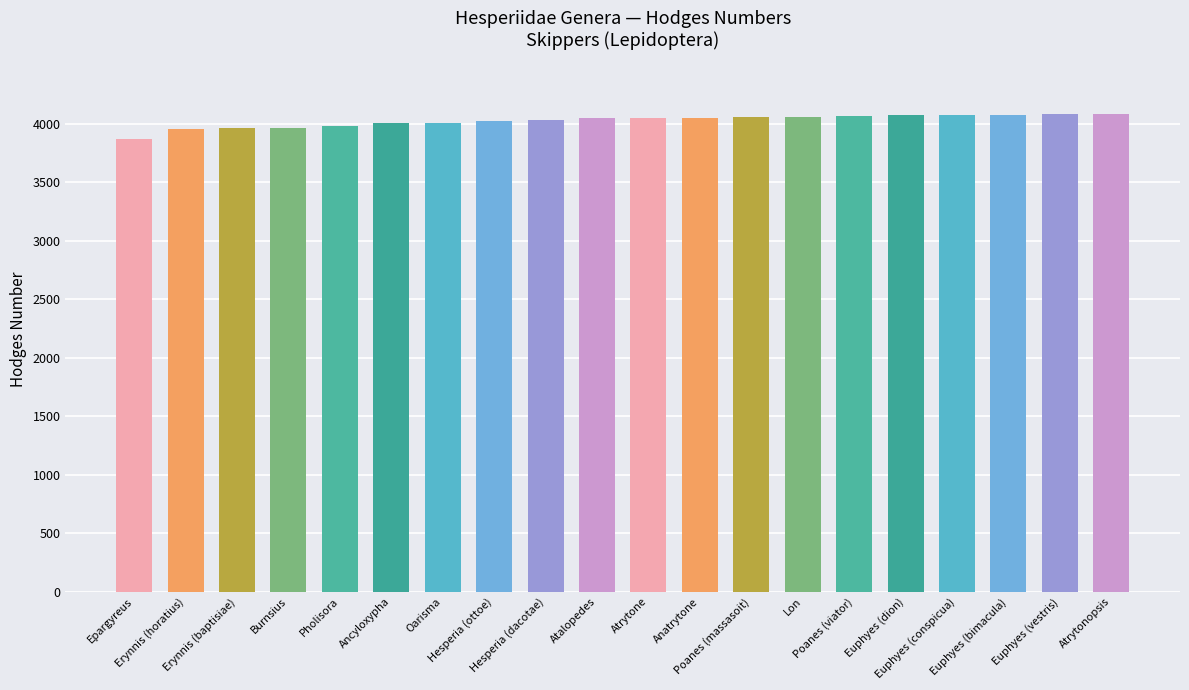

Which label corresponds to the smallest value in the chart?

Epargyreus